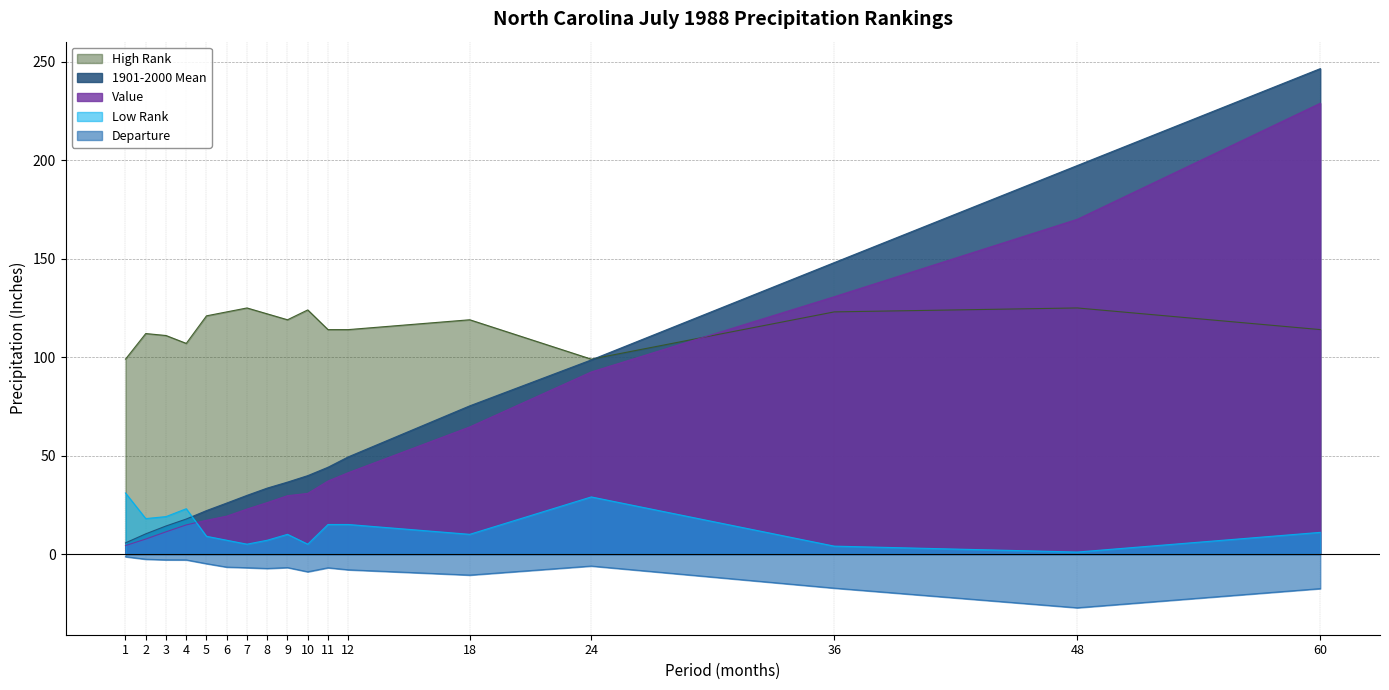

Which series has the largest range (max minus min)?

1901-2000 Mean